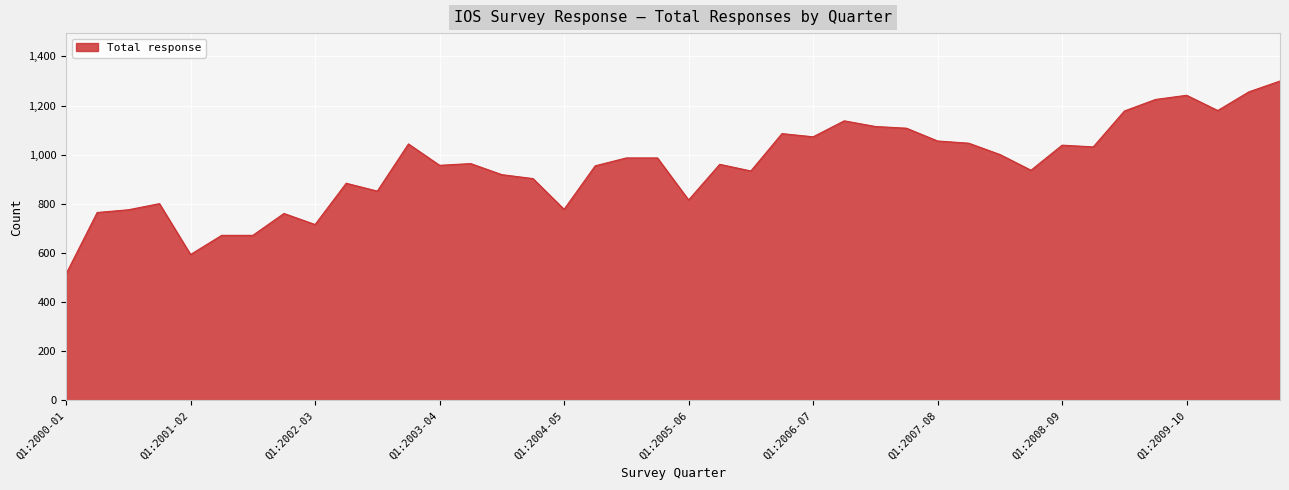

What is the greatest value displayed?

1300